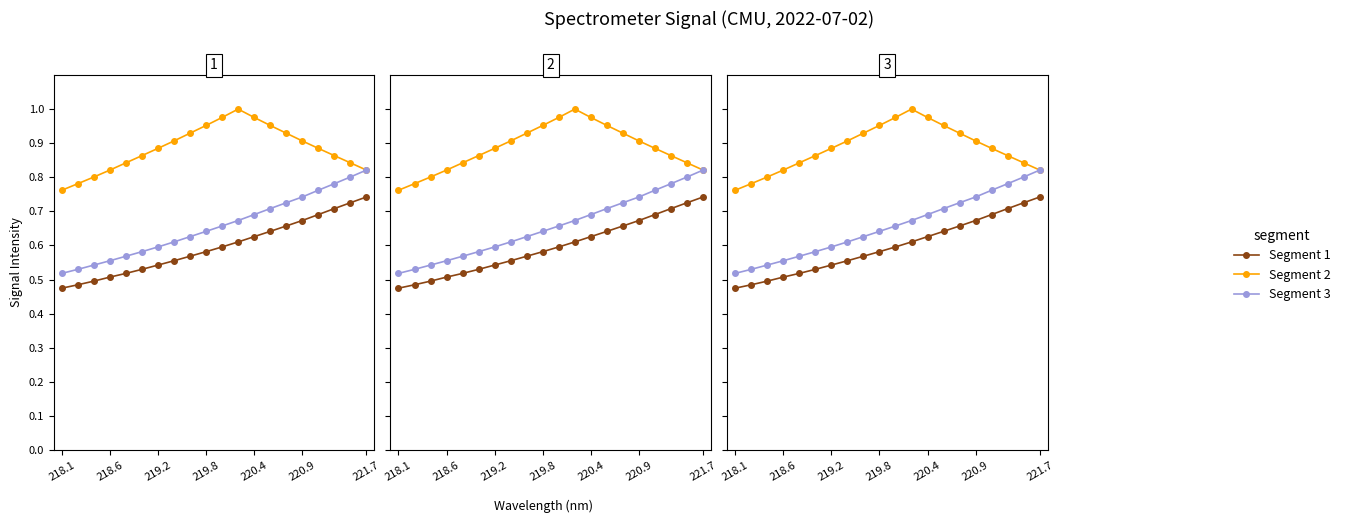

The Segment 3 series shows 0.3 at 18. True or false?

False